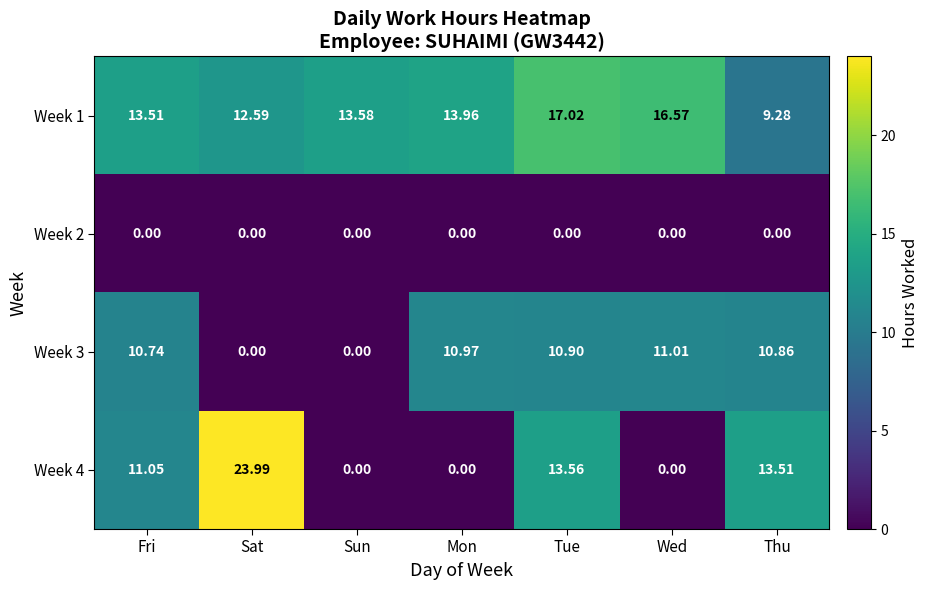

Is the value of Week 2 at Fri greater than the value of Week 1 at Wed?

No